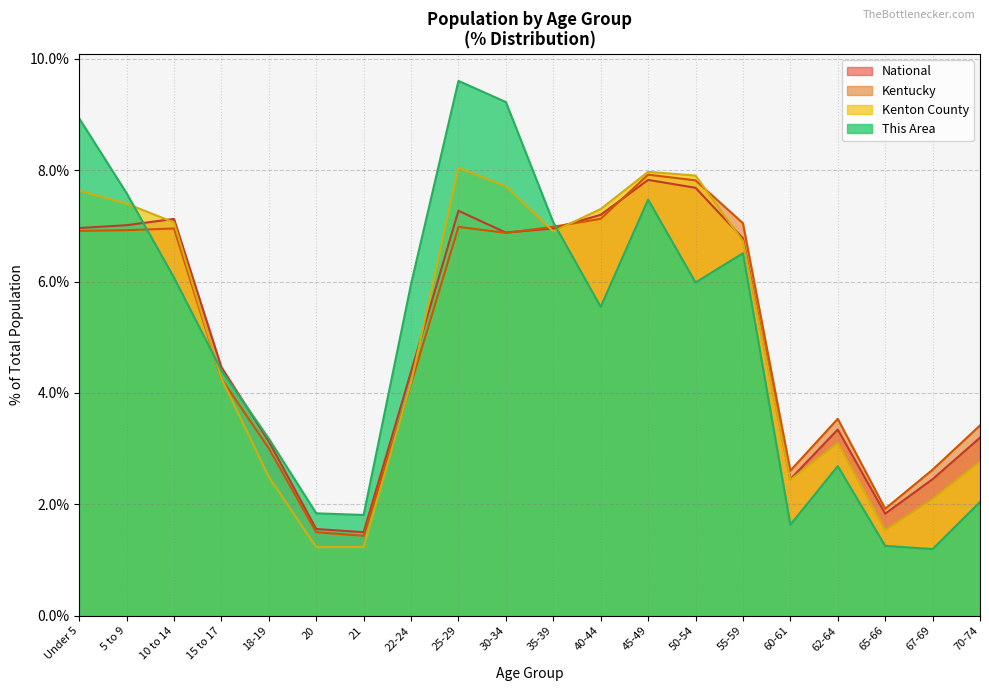

Is the value of This Area at 15 to 17 greater than the value of Kenton County at 30-34?

No